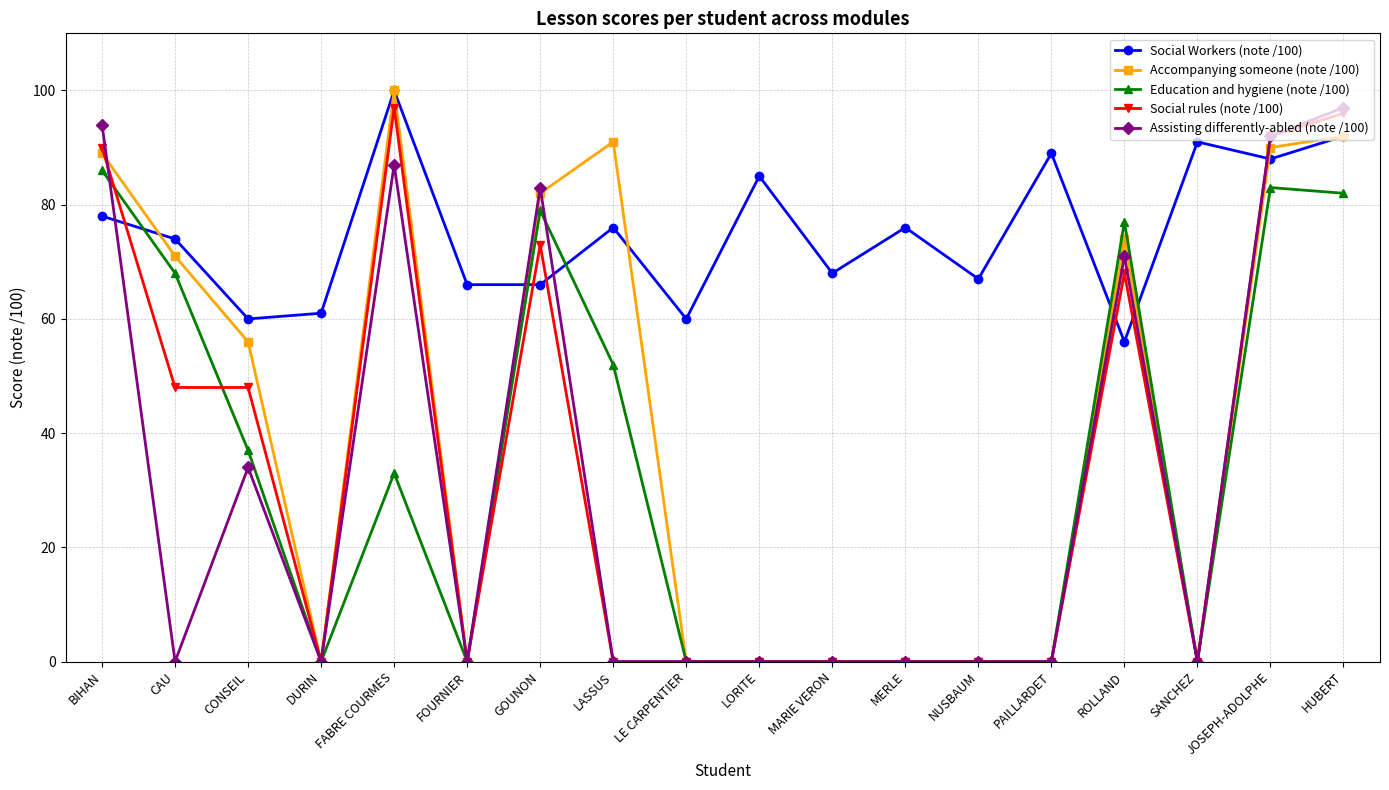

What is the highest value of the Accompanying someone (note /100) series?

100